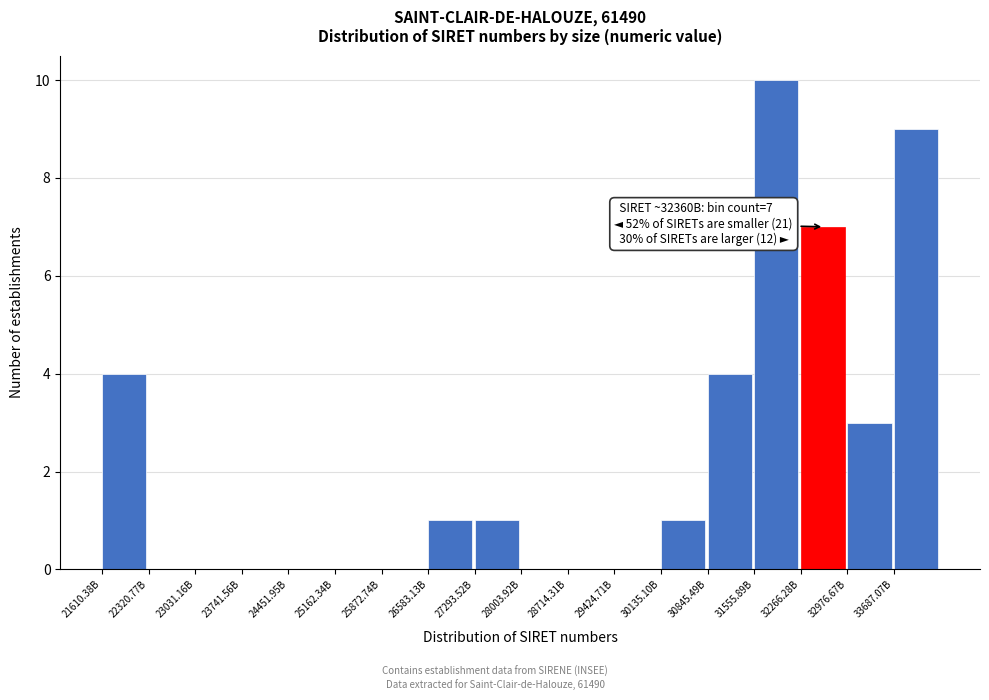

Reading right to left, extract all data points from this chart.

33687.07B=9	32976.67B=3	32266.28B=7	31555.89B=10	30845.49B=4	30135.10B=1	29424.71B=0	28714.31B=0	28003.92B=0	27293.52B=1	26583.13B=1	25872.74B=0	25162.34B=0	24451.95B=0	23741.56B=0	23031.16B=0	22320.77B=0	21610.38B=4